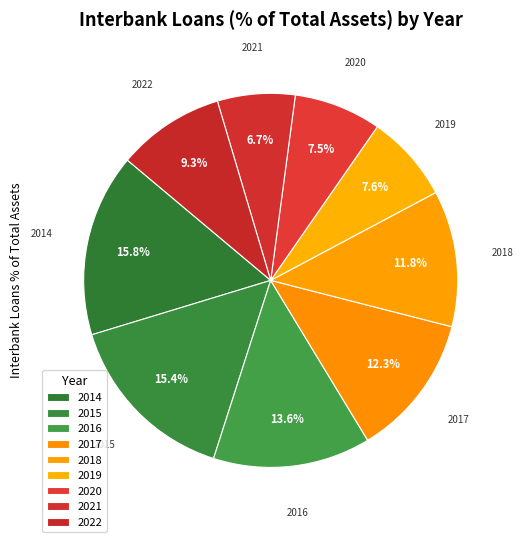

Is it true that 2018 is 17% of the pie?

False